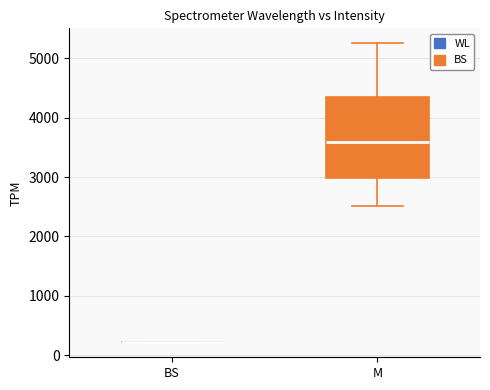

Comparing the boxes themselves (not the whiskers), which one is the tallest?

M